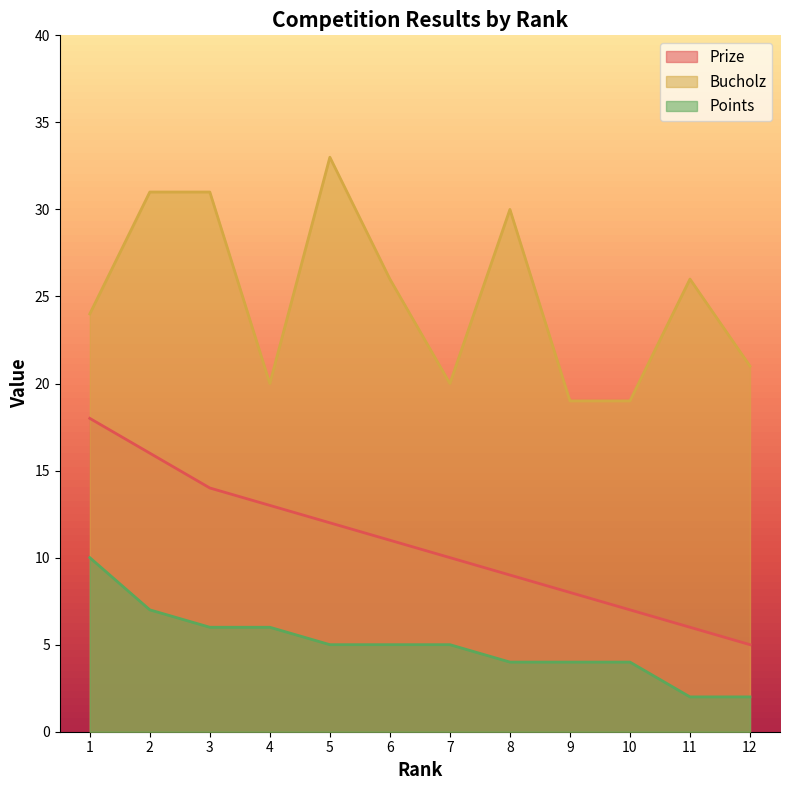

Reading right to left, extract all data points from this chart.

Prize: 5	6	7	8	9	10	11	12	13	14	16	18
Bucholz: 21	26	19	19	30	20	26	33	20	31	31	24
Points: 2	2	4	4	4	5	5	5	6	6	7	10